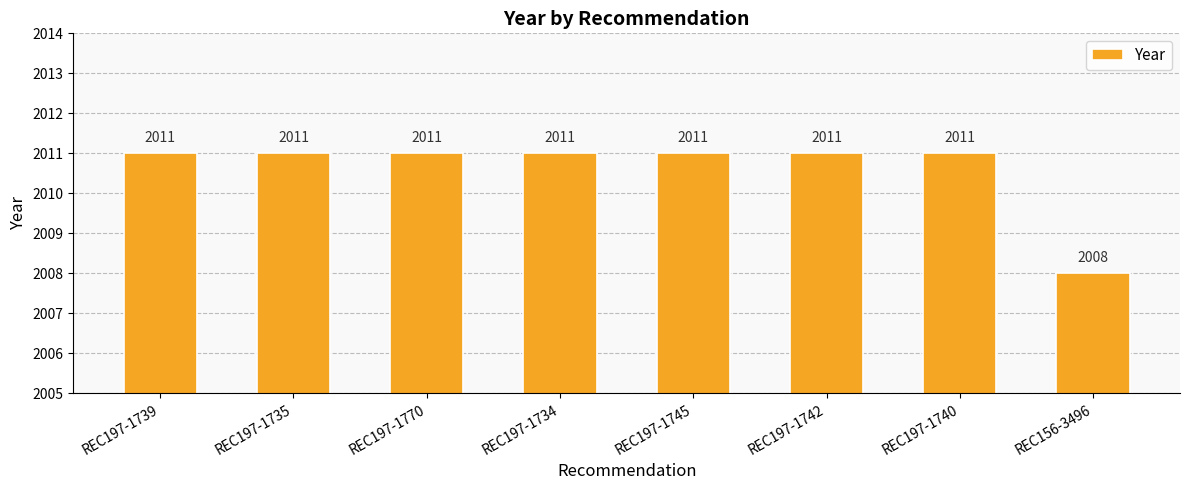

Reading left to right, what are all the values shown in this chart?

2011	2011	2011	2011	2011	2011	2011	2008